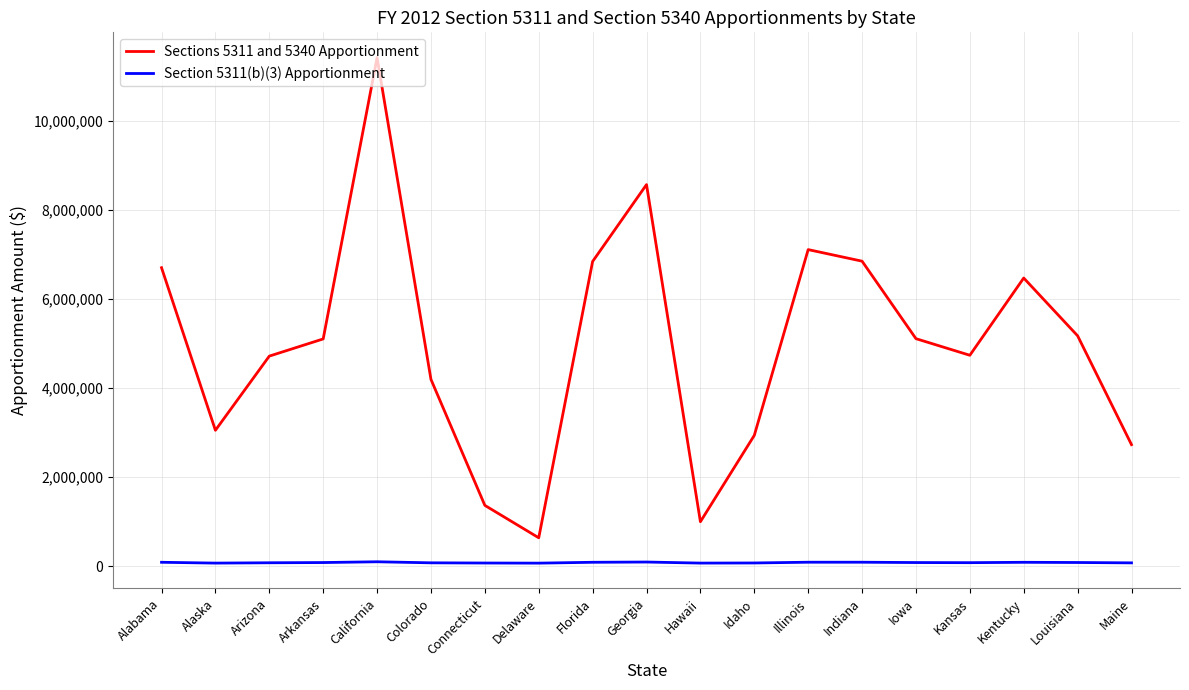

What is the greatest value displayed?

11418271